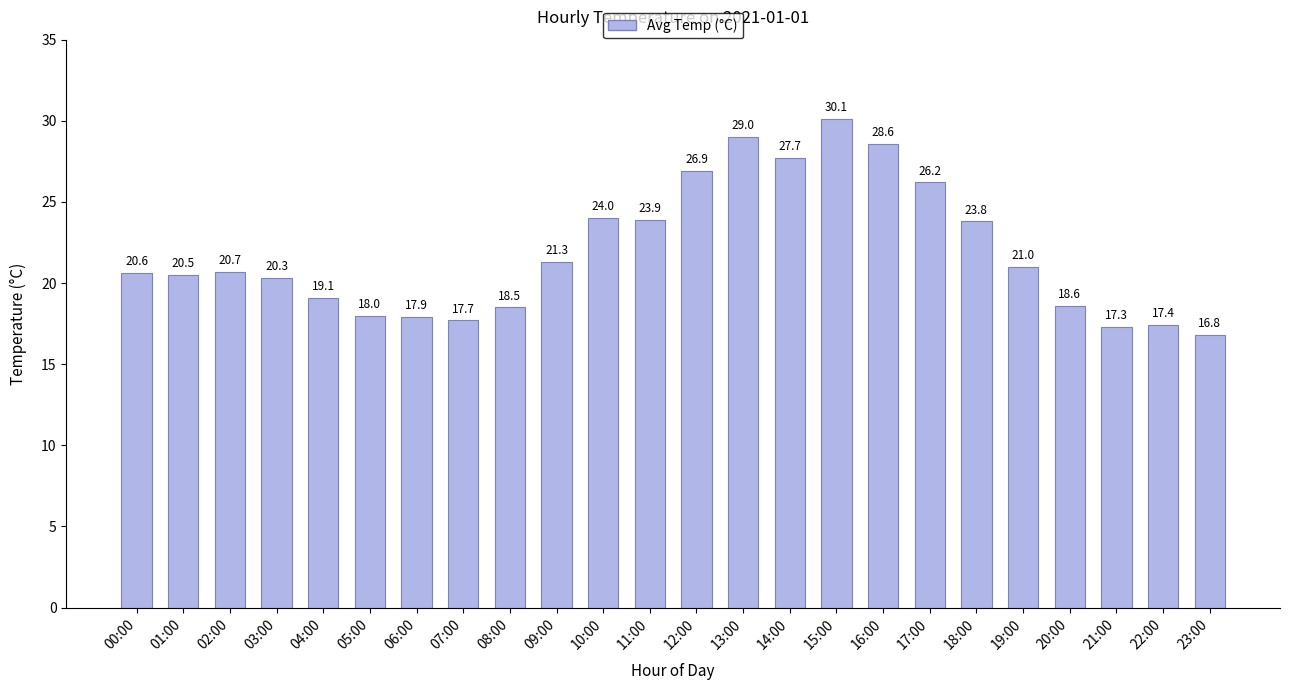

What position from the right is 23:00?

1